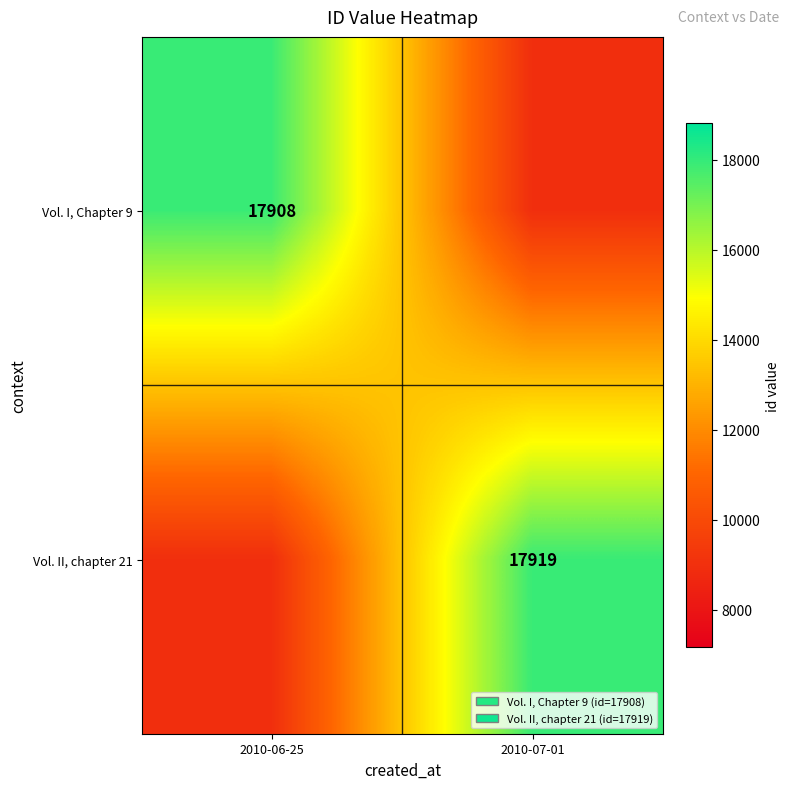

The value of Vol. I, Chapter 9 at 2010-06-25 is 17908. True or false?

True